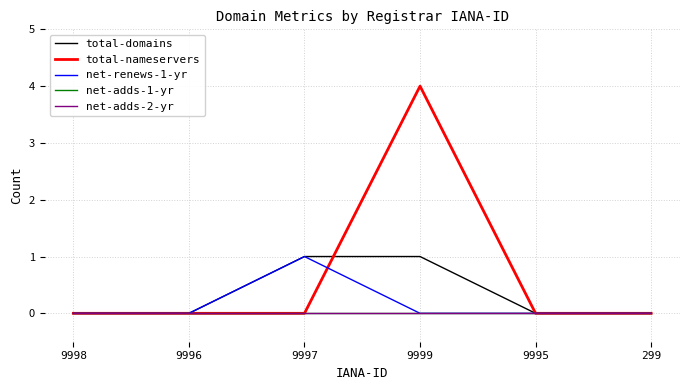

Does the chart have visible grid lines?

Yes